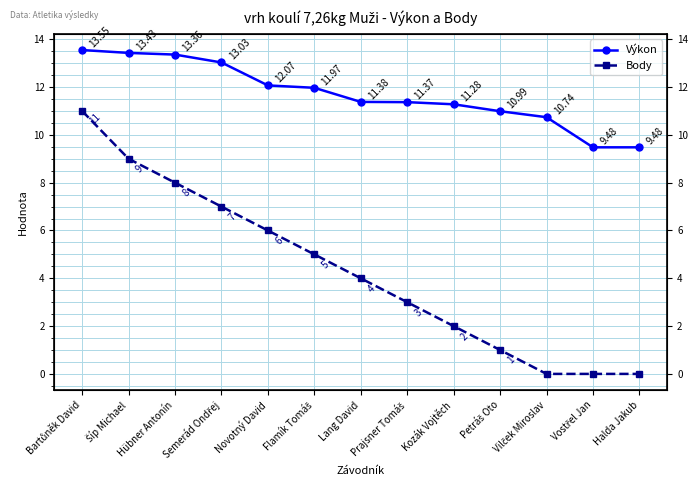

Which label corresponds to the smallest value in the chart?

Vilček Miroslav